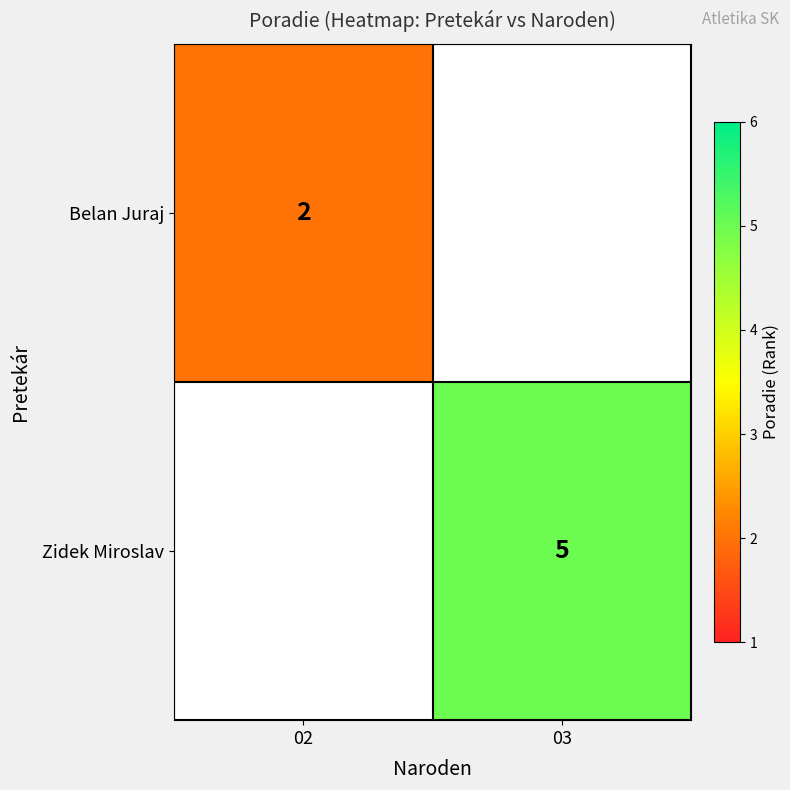

Is it true that Belan Juraj equals 2.6 at 02?

False